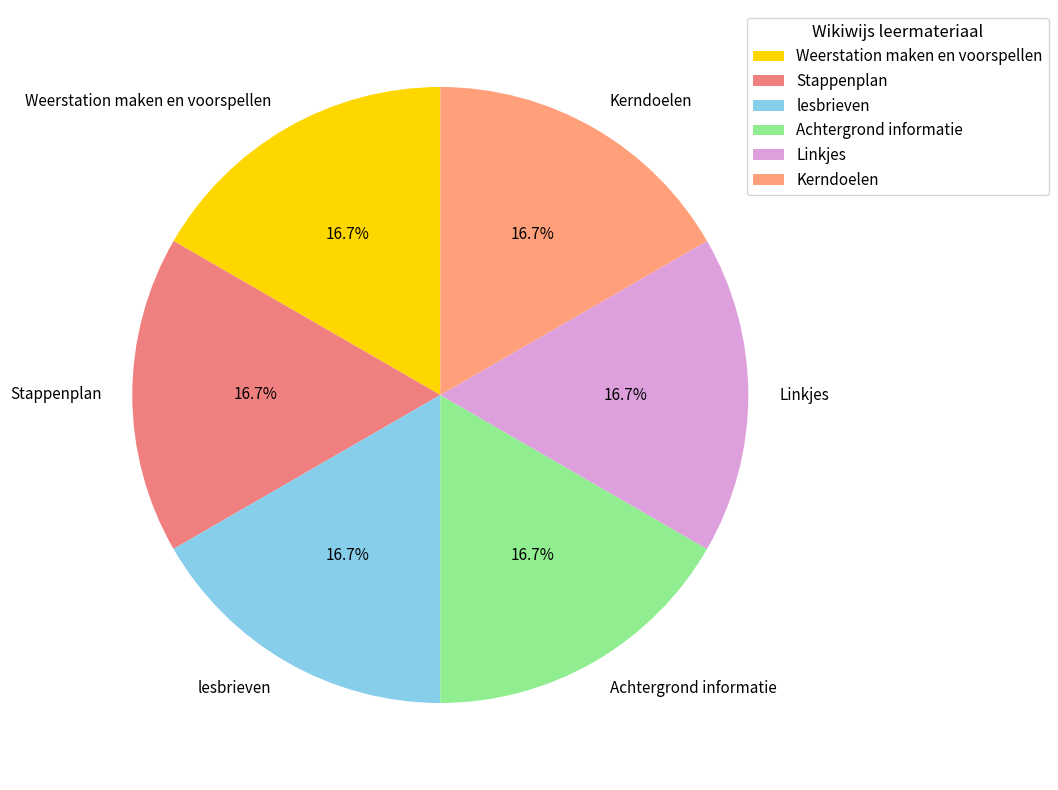

What percentage is the Stappenplan slice, to the nearest percent?

17%